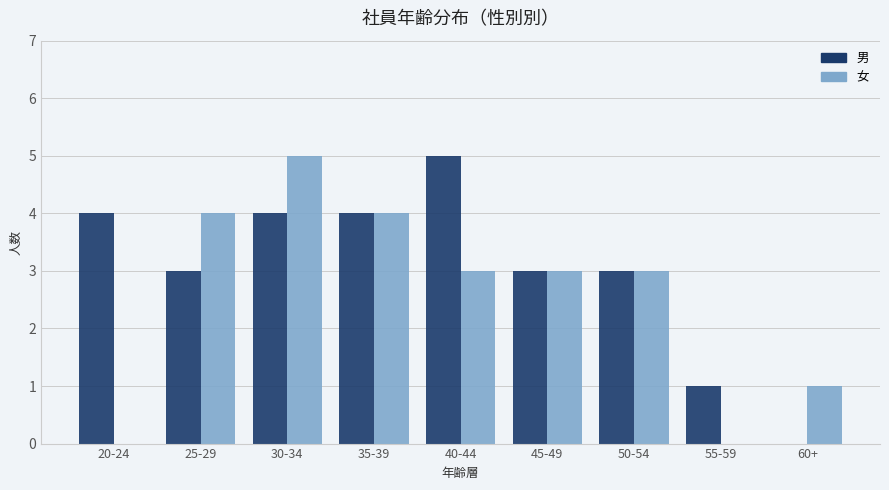

How many categories are shown in the chart?

9